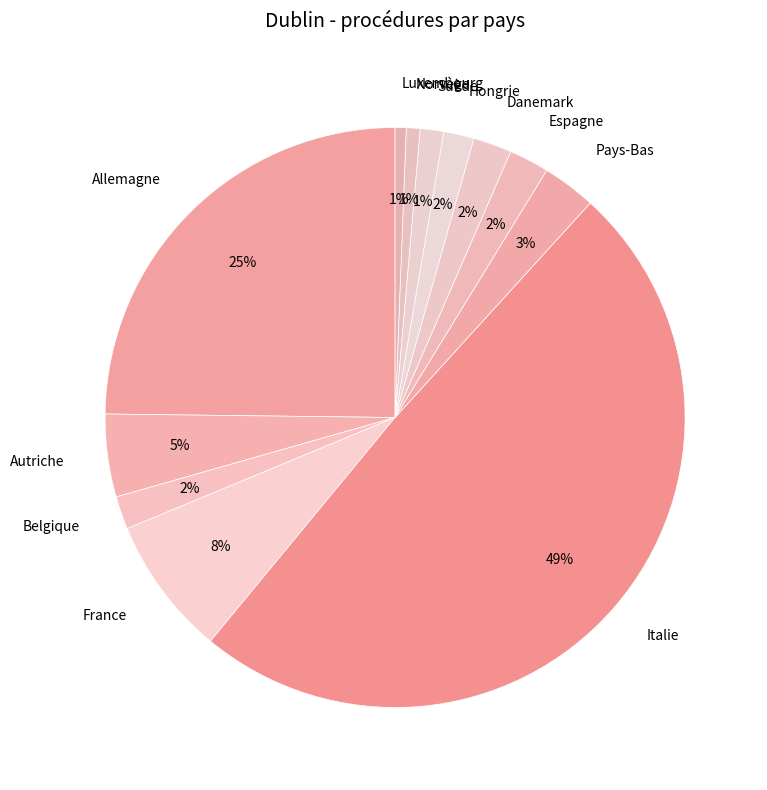

True or false: Pays-Bas accounts for 3% of the total.

True